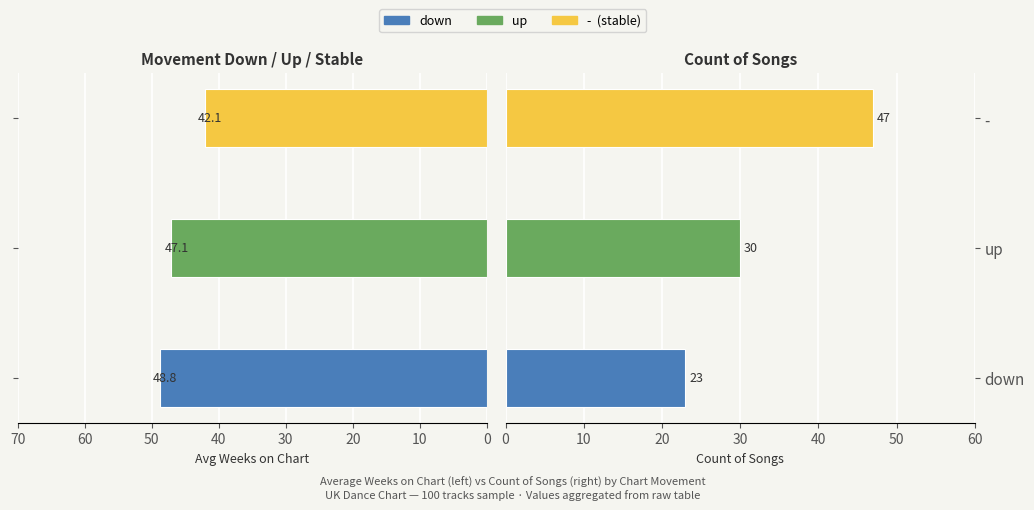

List the series in order of their peak value, lowest first.

Count of Songs, Avg Weeks on Chart